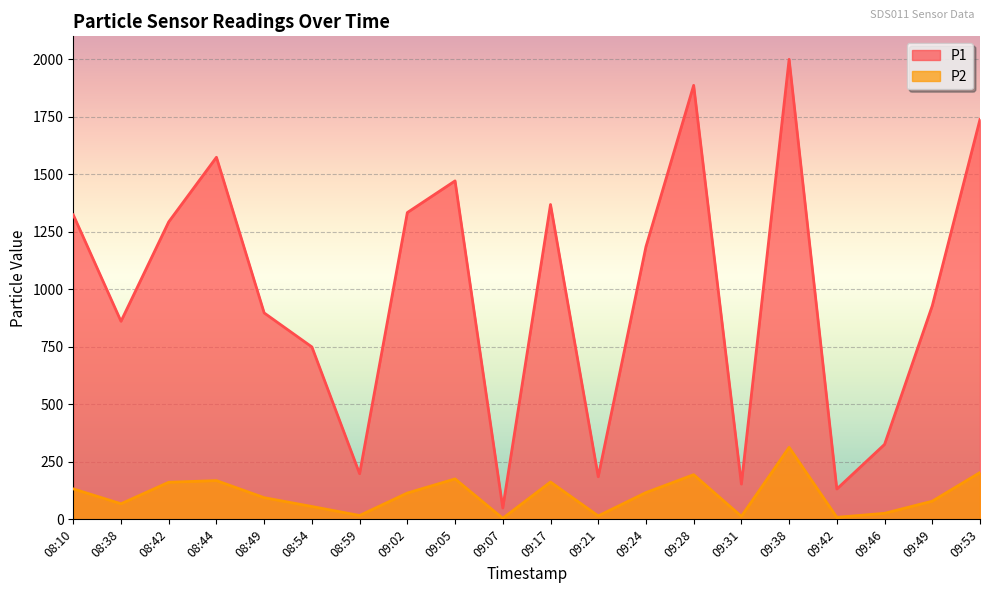

What is the total value across all series at 08:49?

991.6